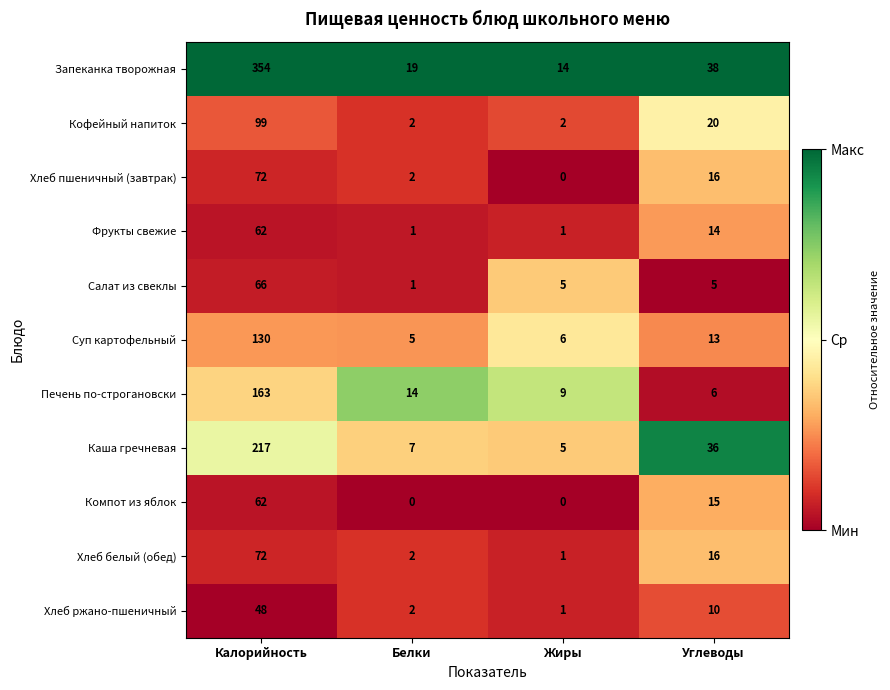

How many Компот из яблок values are between 0 and 62?

4